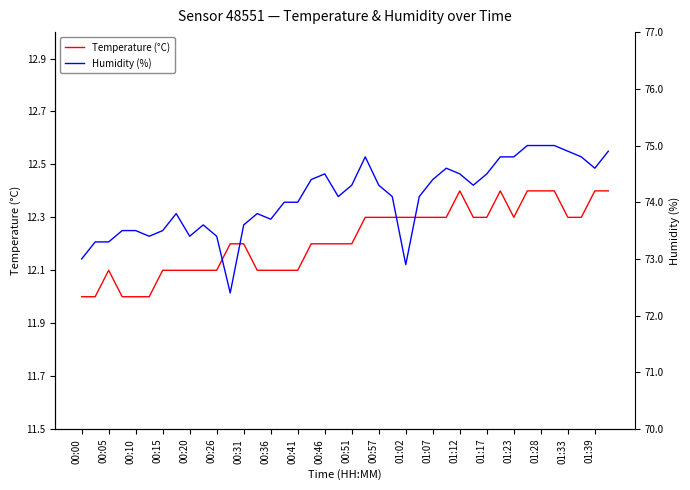

True or false: Temperature (°C) and Humidity (%) cross at least once.

False